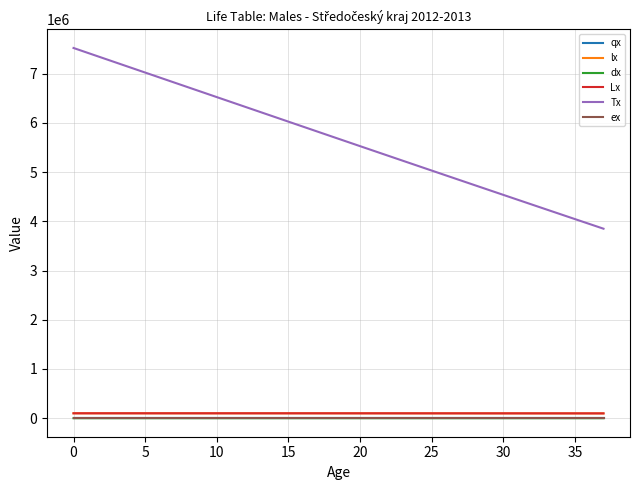

What is the greatest value displayed?

7519787.1